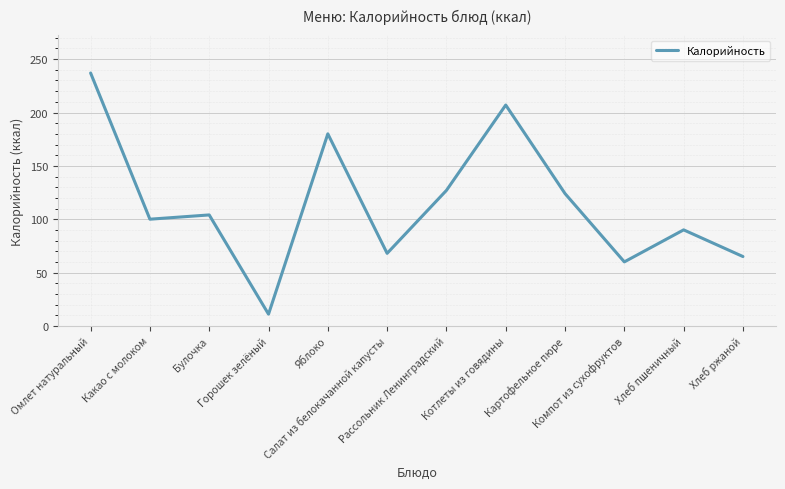

Reading left to right, what are all the values shown in this chart?

Омлет натуральный=237	Какао с молоком=100	Булочка=104	Горошек зелёный=11	Яблоко=180	Салат из белокачанной капусты=68	Рассольник Ленинградский=127	Котлеты из говядины=207	Картофельное пюре=124	Компот из сухофруктов=60	Хлеб пшеничный=90	Хлеб ржаной=65